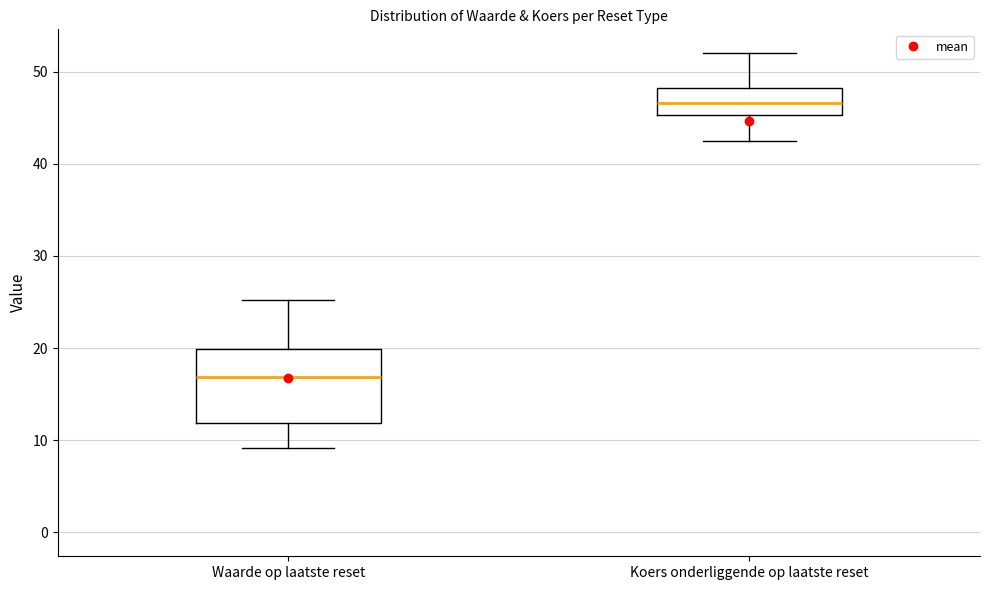

Where does the upper whisker of the box for Koers onderliggende op laatste reset end on the y-axis? The values are not printed on the chart, so give them approximately, as read against the axis.

52